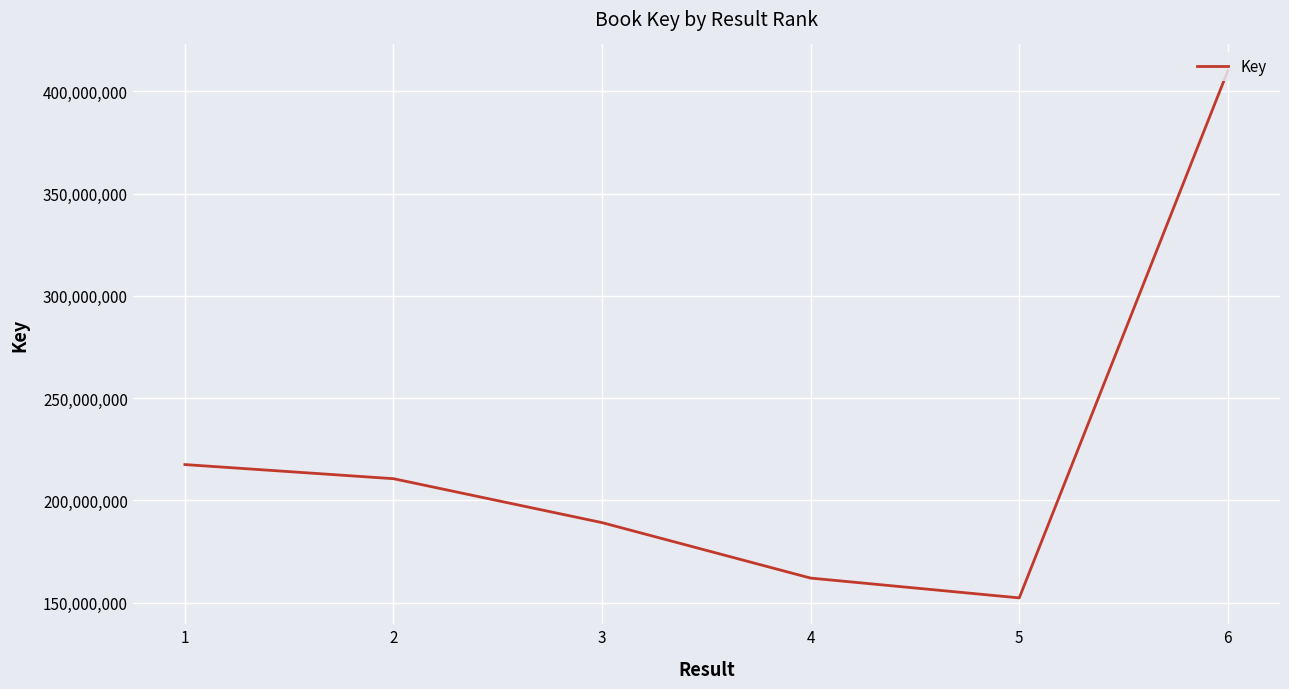

Reading left to right, extract all data points from this chart.

1=217564294	2=210654115	3=189181001	4=162065642	5=152388024	6=410049246